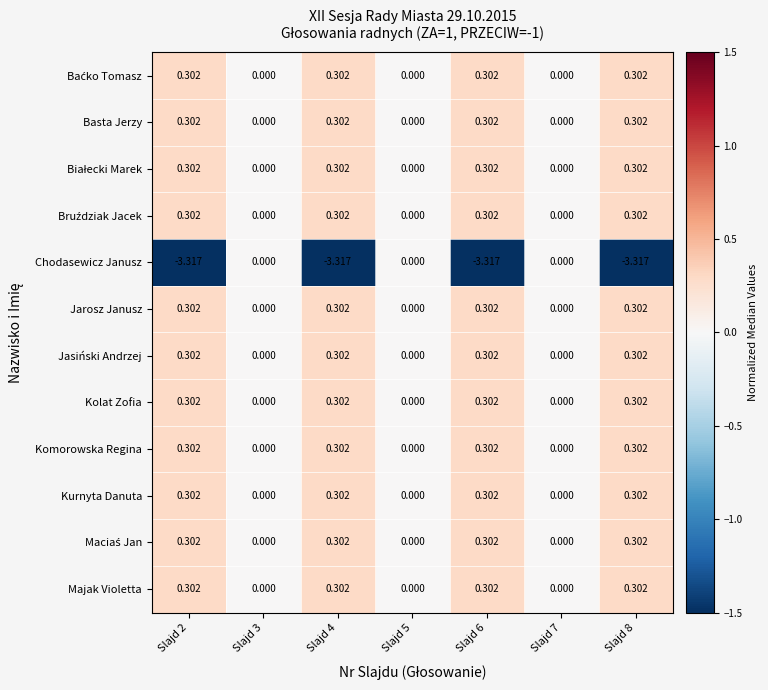

Which series has the largest range (max minus min)?

Chodasewicz Janusz